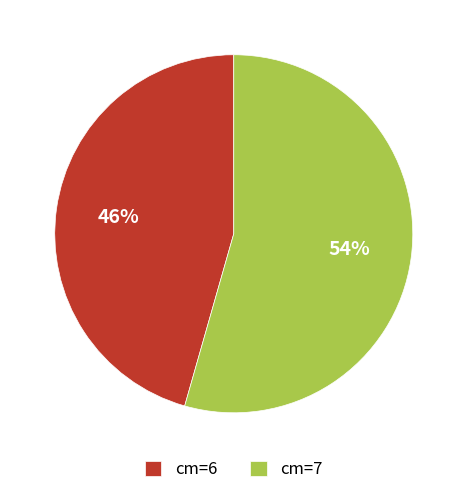

To the nearest percent, what is the combined percentage of cm=6 and cm=7?

100%